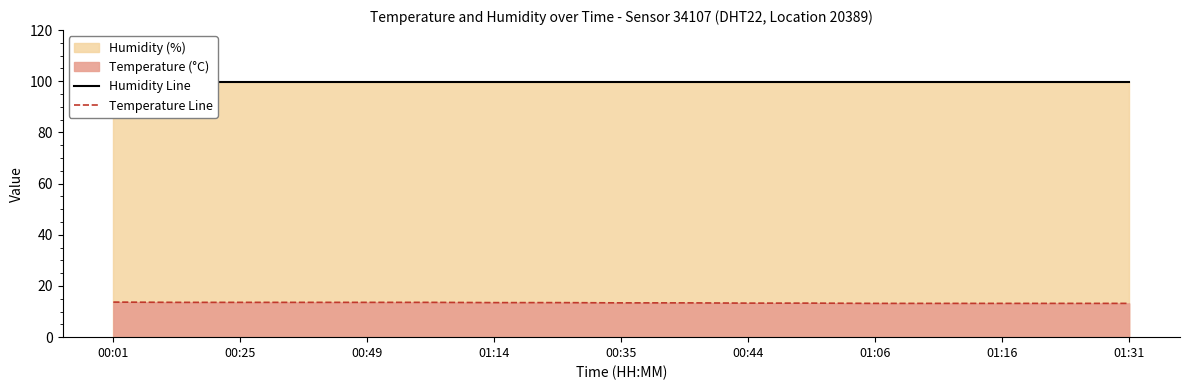

What is the difference between the maximum and second lowest values in the Temperature Line series?

0.5